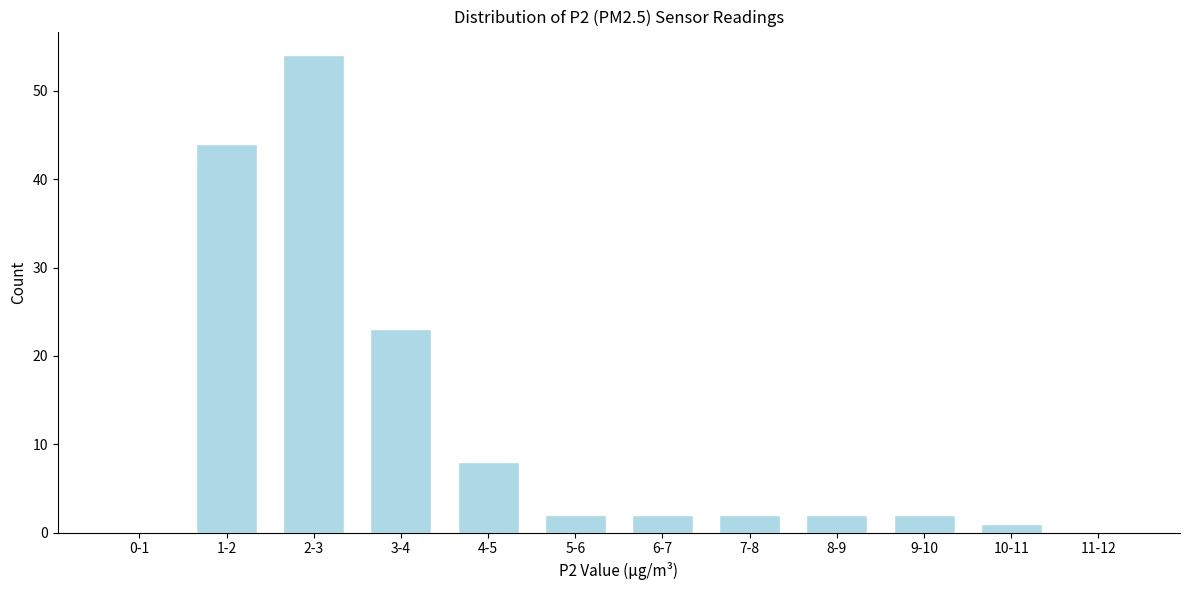

Reading right to left, transcribe all the data shown in this chart.

11-12=0	10-11=1	9-10=2	8-9=2	7-8=2	6-7=2	5-6=2	4-5=8	3-4=23	2-3=54	1-2=44	0-1=0